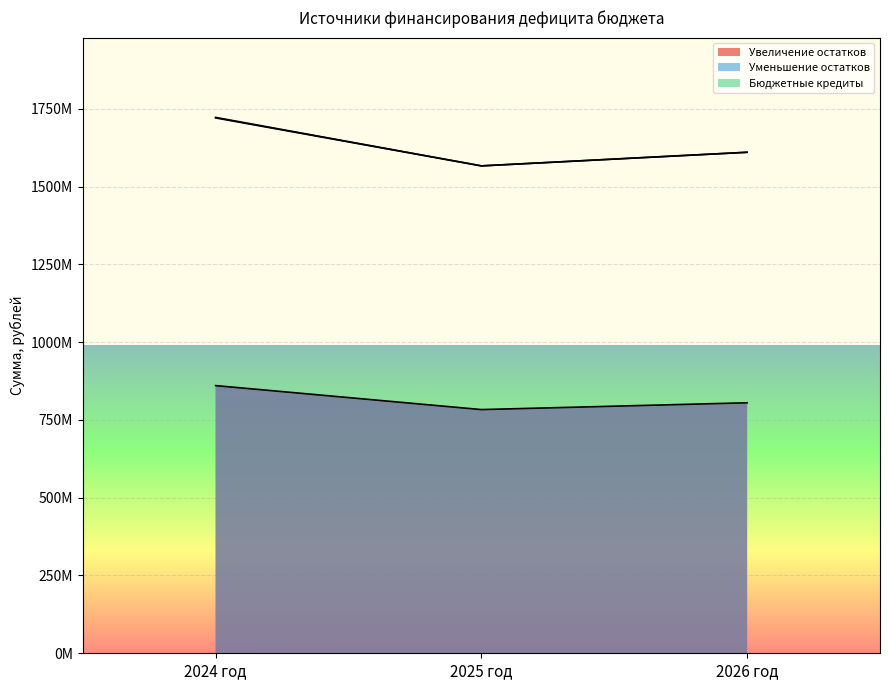

At 2025 год, list the series in order from largest to smallest.

Уменьшение остатков, Увеличение остатков